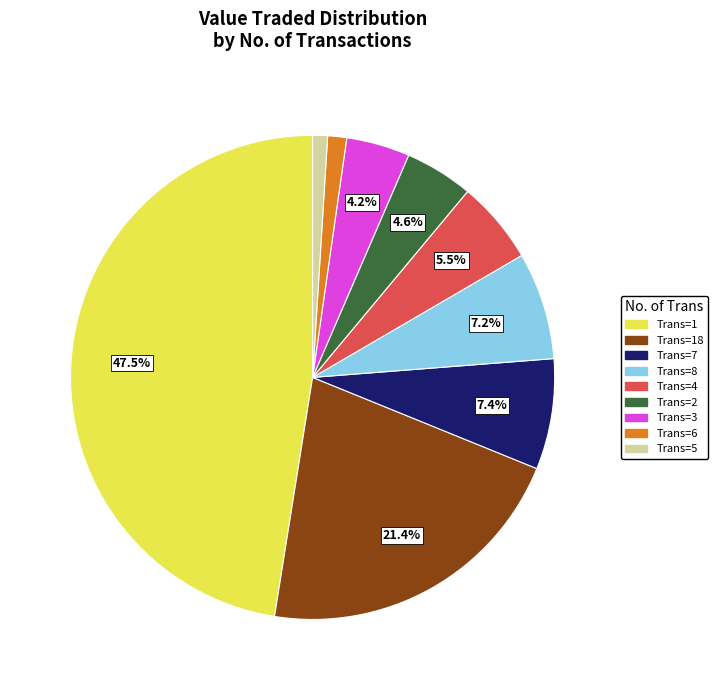

Is there any slice that represents more than half of the pie?

No